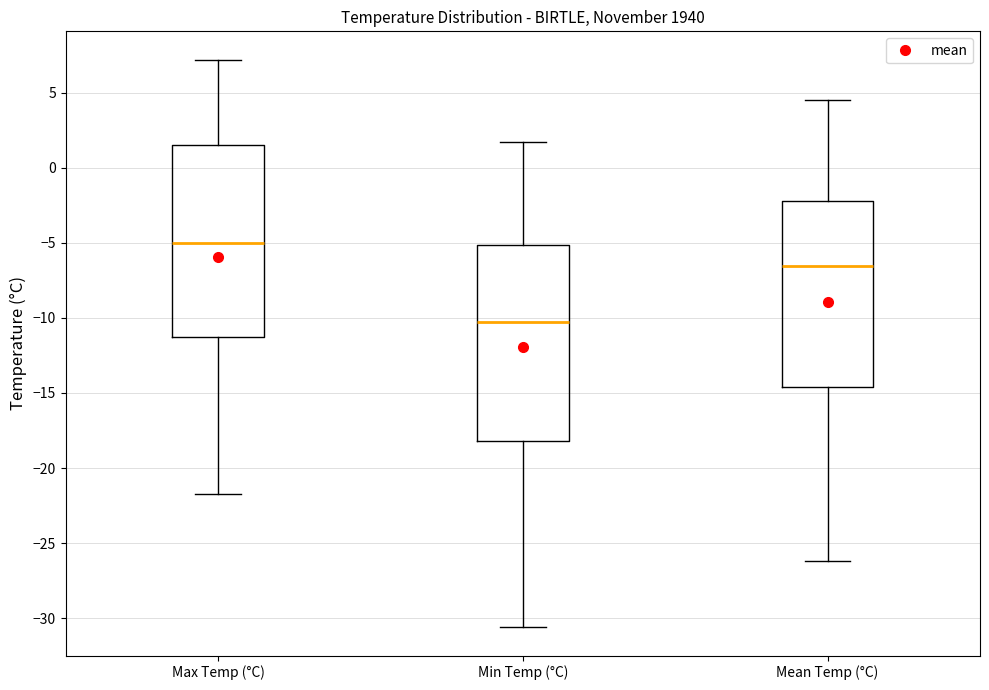

Reading left to right, read every box against the y-axis: the position of its median line, the range the box covers, and the ends of its whiskers. The values are not printed on the chart, so give them approximately, as read against the axis.

Max Temp (°C): median -5.0, box -11.5 to 1.5, whiskers -21.5 to 7.0
Min Temp (°C): median -10.0, box -18.0 to -5.0, whiskers -30.5 to 1.5
Mean Temp (°C): median -6.5, box -14.5 to -2.0, whiskers -26.0 to 4.5